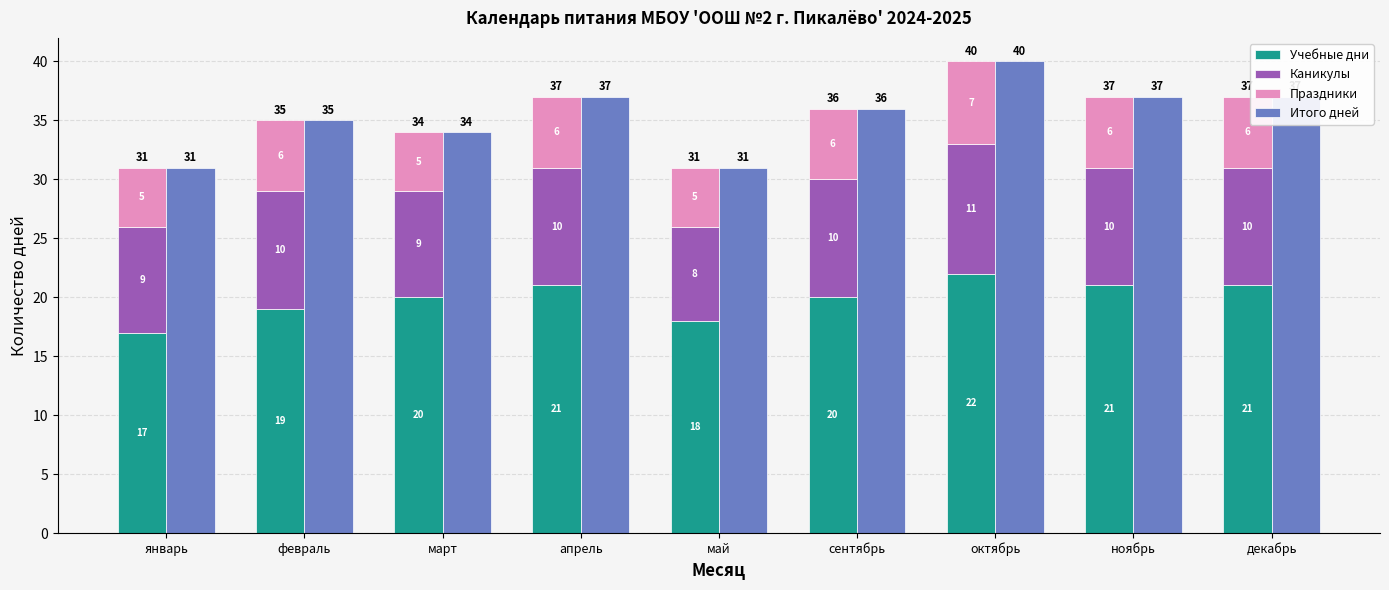

What is the total value across all series at январь?

62